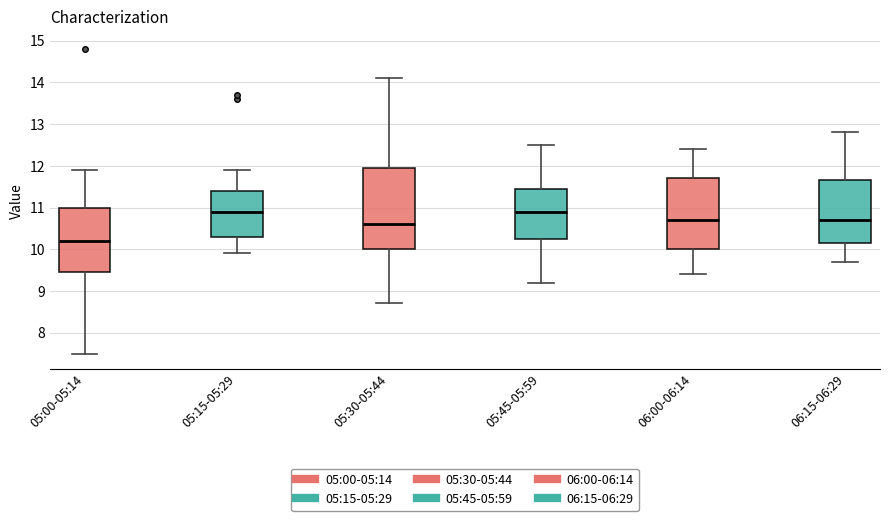

Comparing the boxes themselves (not the whiskers), which one is the tallest?

05:30-05:44